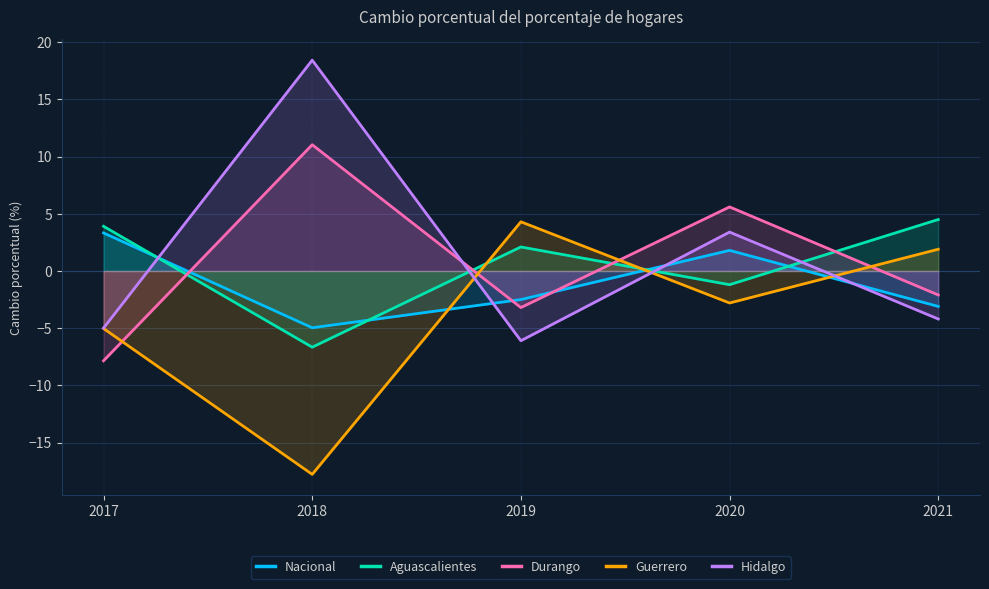

Reading left to right, what are all the values shown in this chart?

Nacional: 3.3	-5.0	-2.5	1.8	-3.1
Aguascalientes: 3.9	-6.7	2.1	-1.2	4.5
Durango: -7.9	11.0	-3.2	5.6	-2.1
Guerrero: -5.0	-17.8	4.3	-2.8	1.9
Hidalgo: -5.0	18.4	-6.1	3.4	-4.2